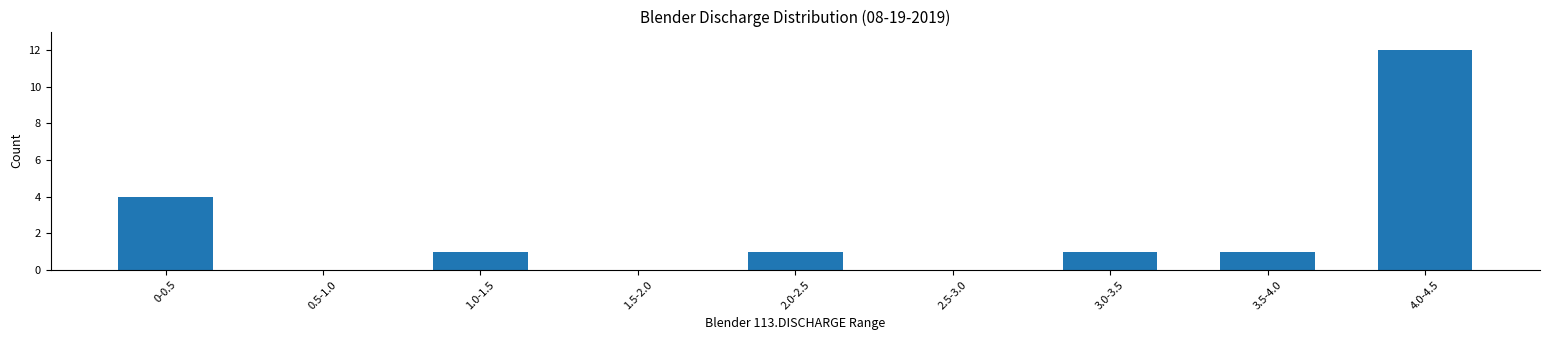

Reading left to right, transcribe all the data shown in this chart.

0-0.5=4	0.5-1.0=0	1.0-1.5=1	1.5-2.0=0	2.0-2.5=1	2.5-3.0=0	3.0-3.5=1	3.5-4.0=1	4.0-4.5=12